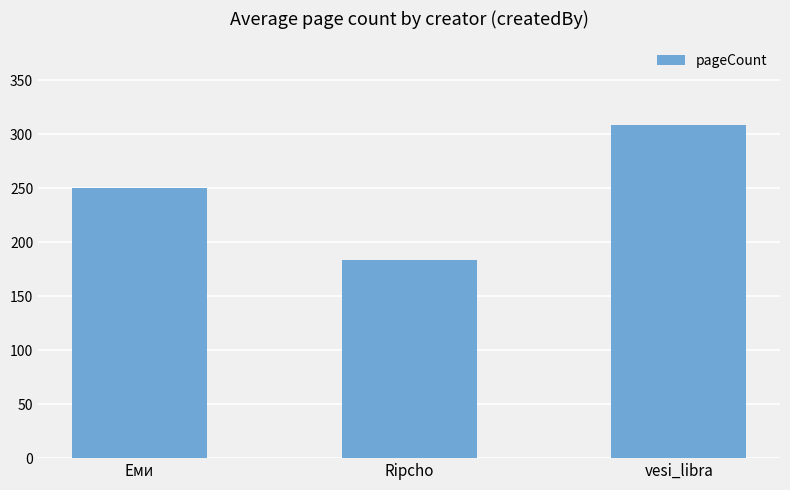

What is the sum of all values?

743